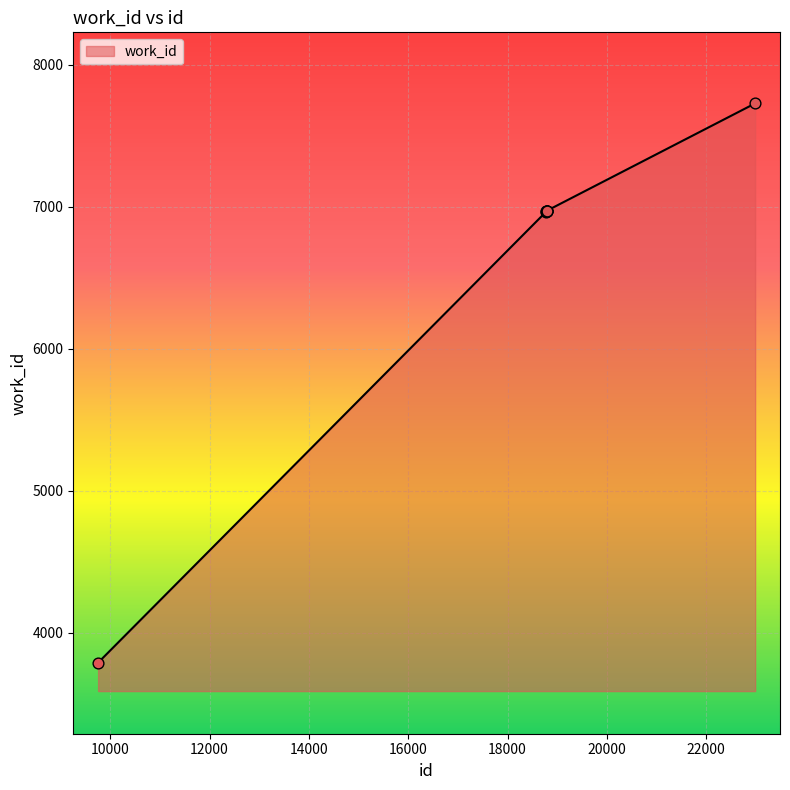

What is the difference between the maximum and minimum values?

3936